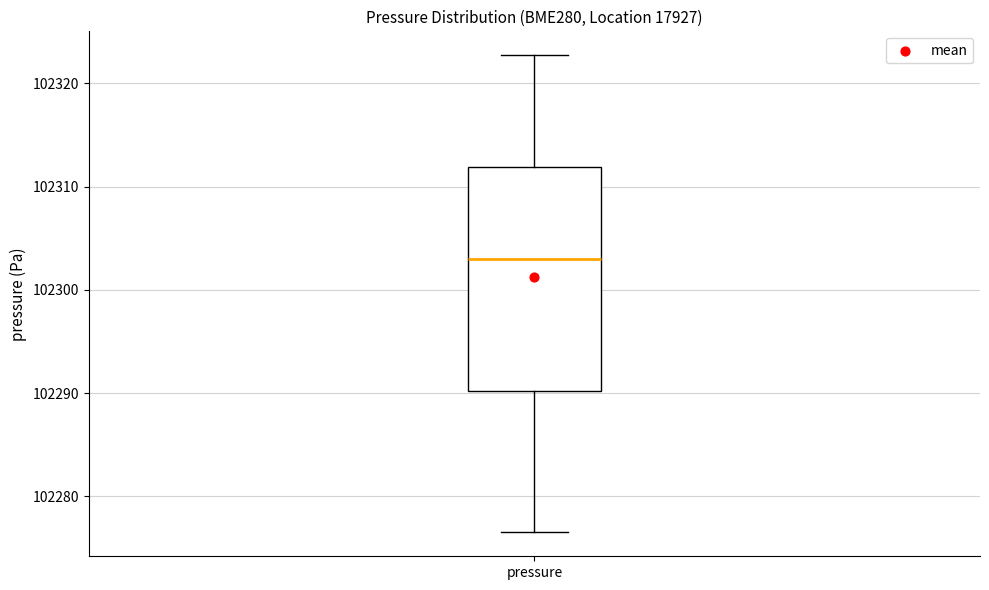

Where does the median line of the box for pressure sit on the y-axis? The values are not printed on the chart, so give them approximately, as read against the axis.

102303